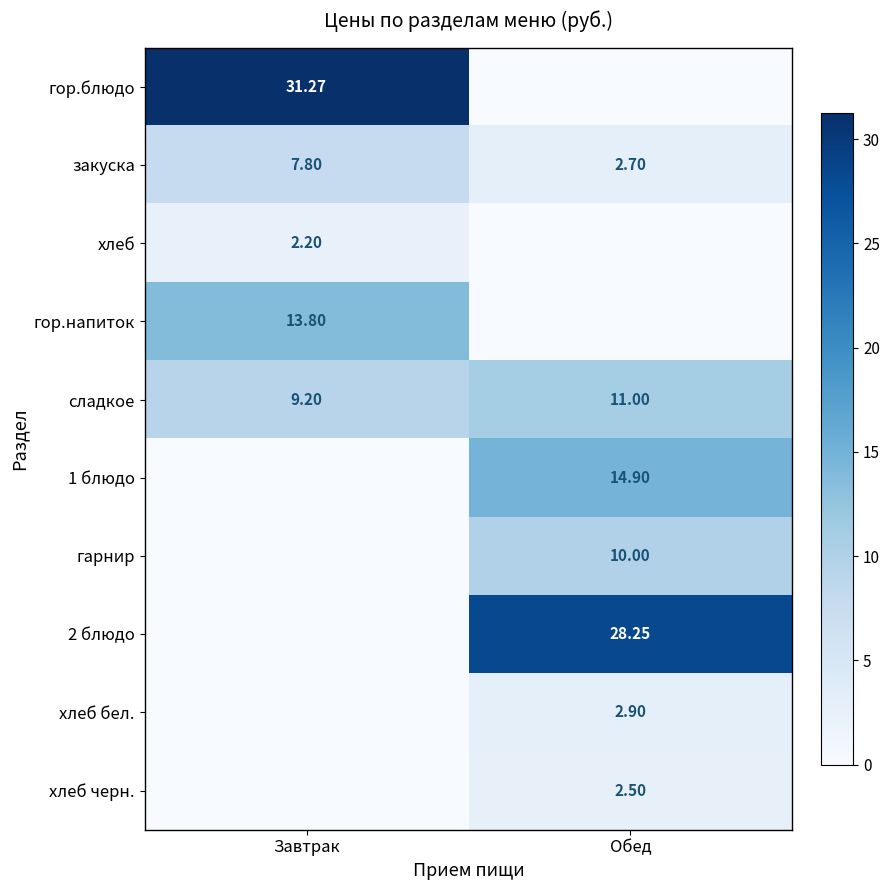

Rank the categories by закуска value from highest to lowest.

Завтрак, Обед